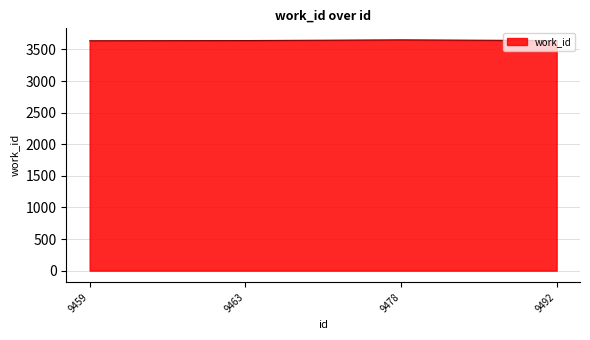

How many series are shown in this chart?

1